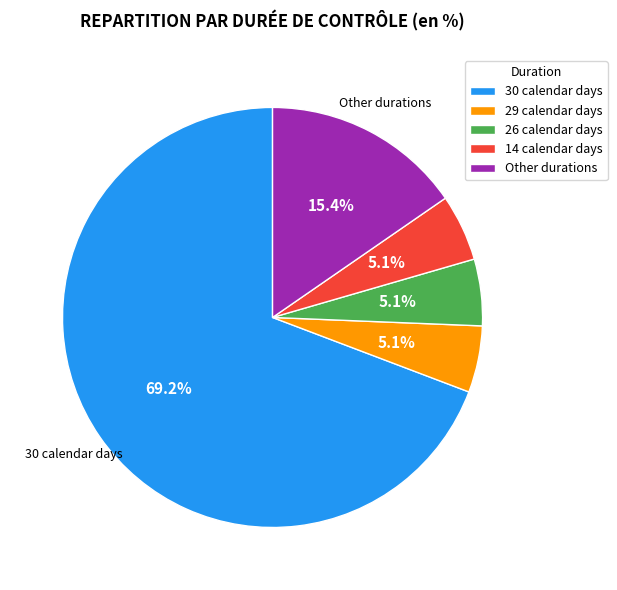

Which category has the biggest portion of the pie?

30 calendar days